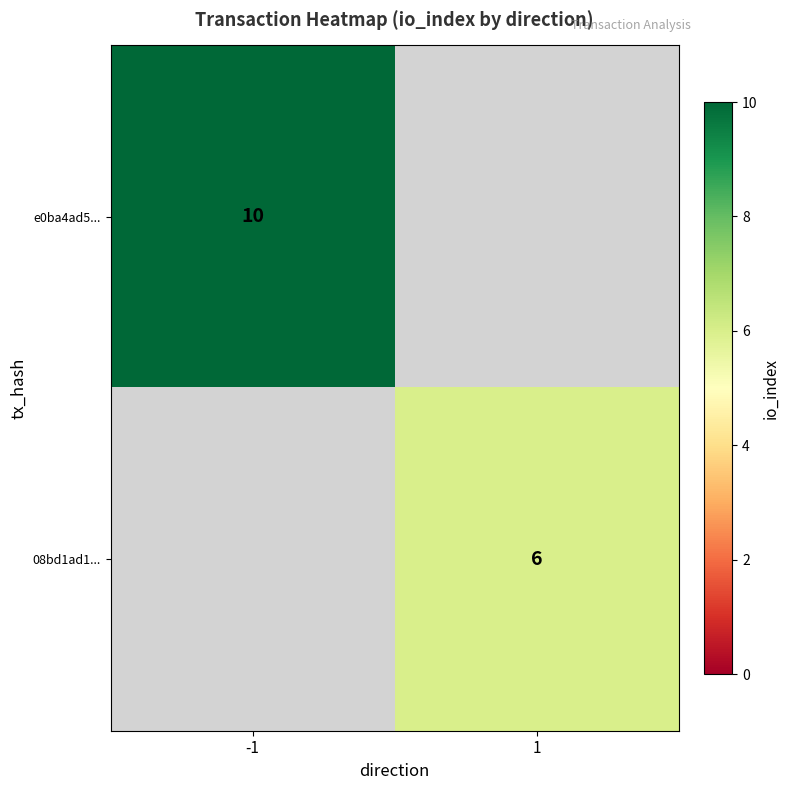

Is the value of e0ba4ad5... at -1 greater than the value of 08bd1ad1... at 1?

Yes